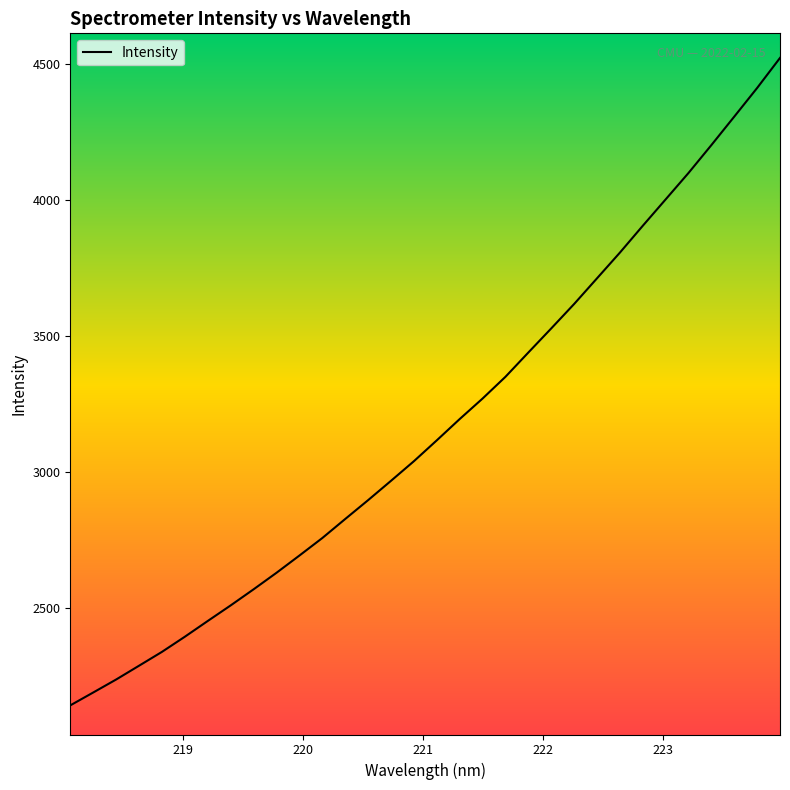

How many categories are shown in the chart?

32